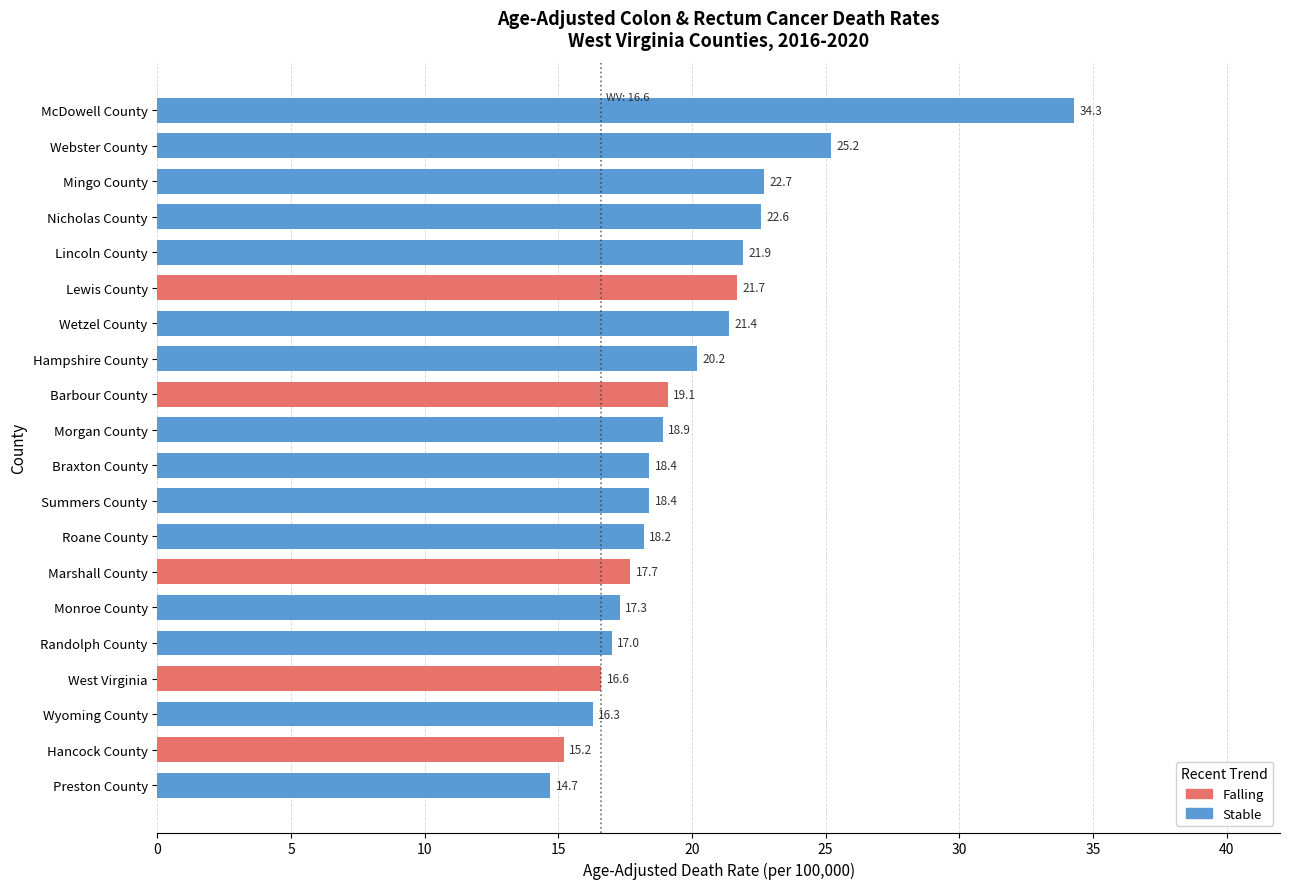

Which category has the lowest value across all series?

Preston County